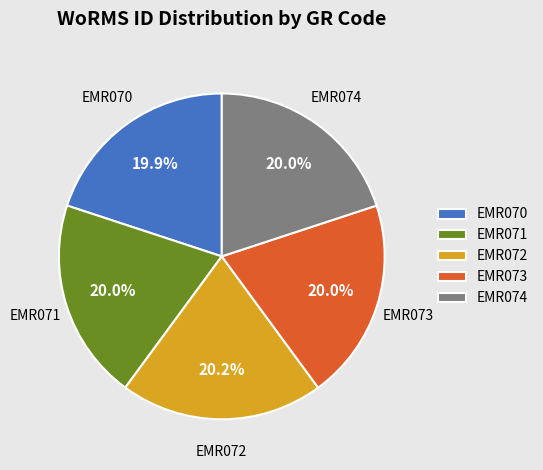

The EMR071 slice represents 12% of the pie. True or false?

False